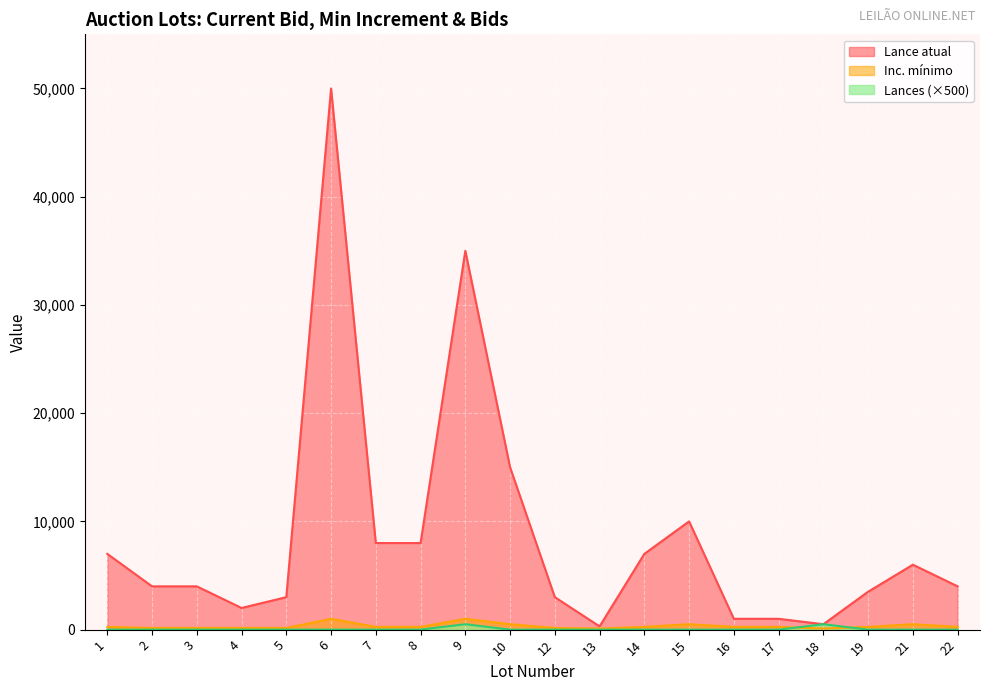

True or false: Inc. mínimo has more than 0 points higher than both neighbors.

True